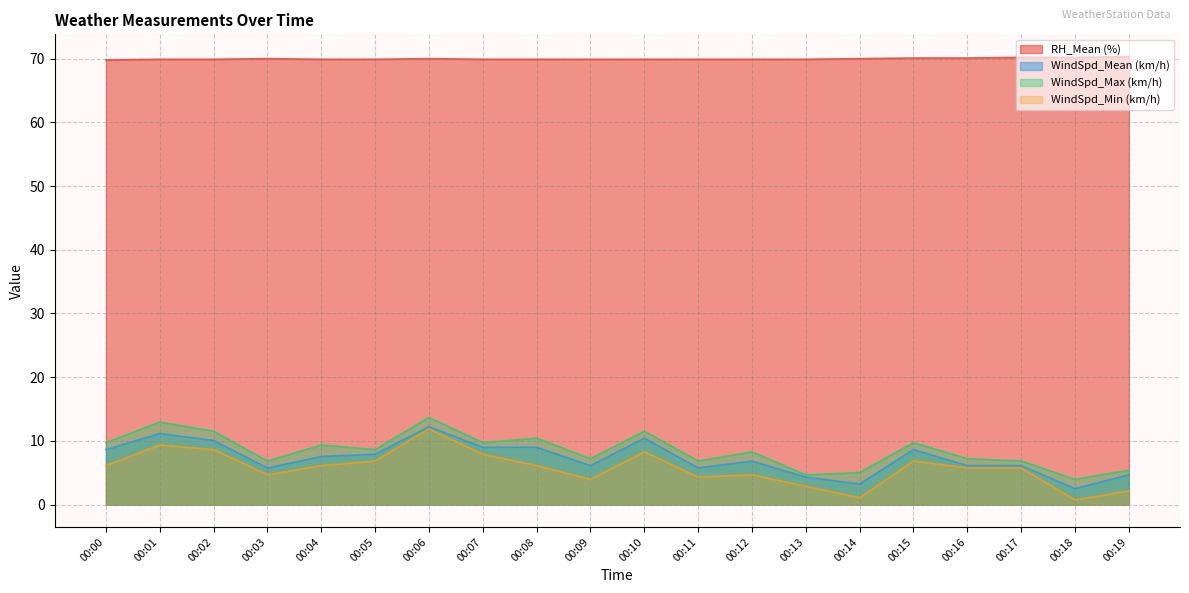

What is the spread (max minus min) of values at 00:17?

64.4